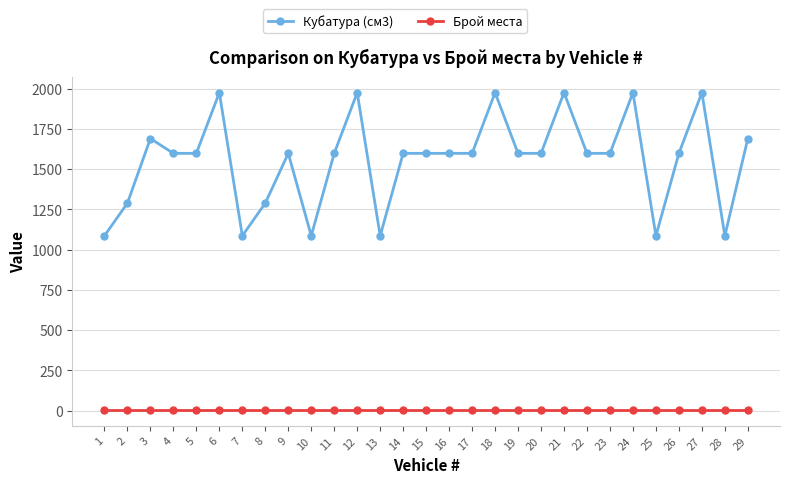

Which series changed the most between 14 and 27?

Кубатура (см3)